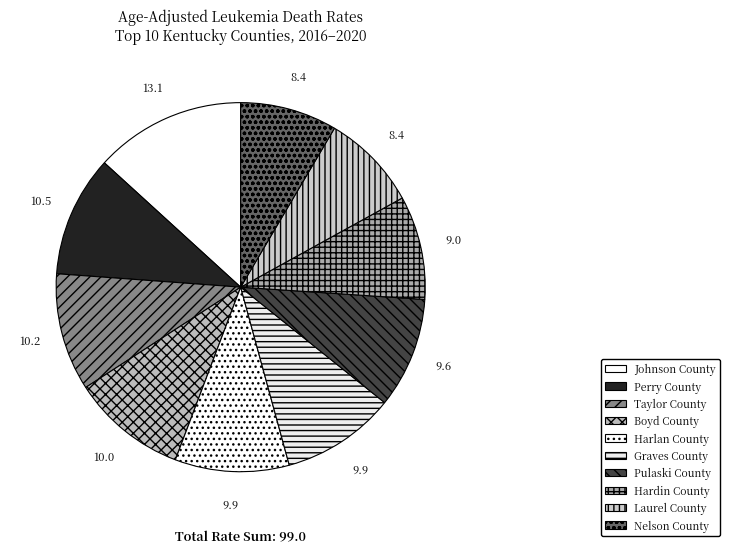

True or false: Boyd County accounts for 21% of the total.

False